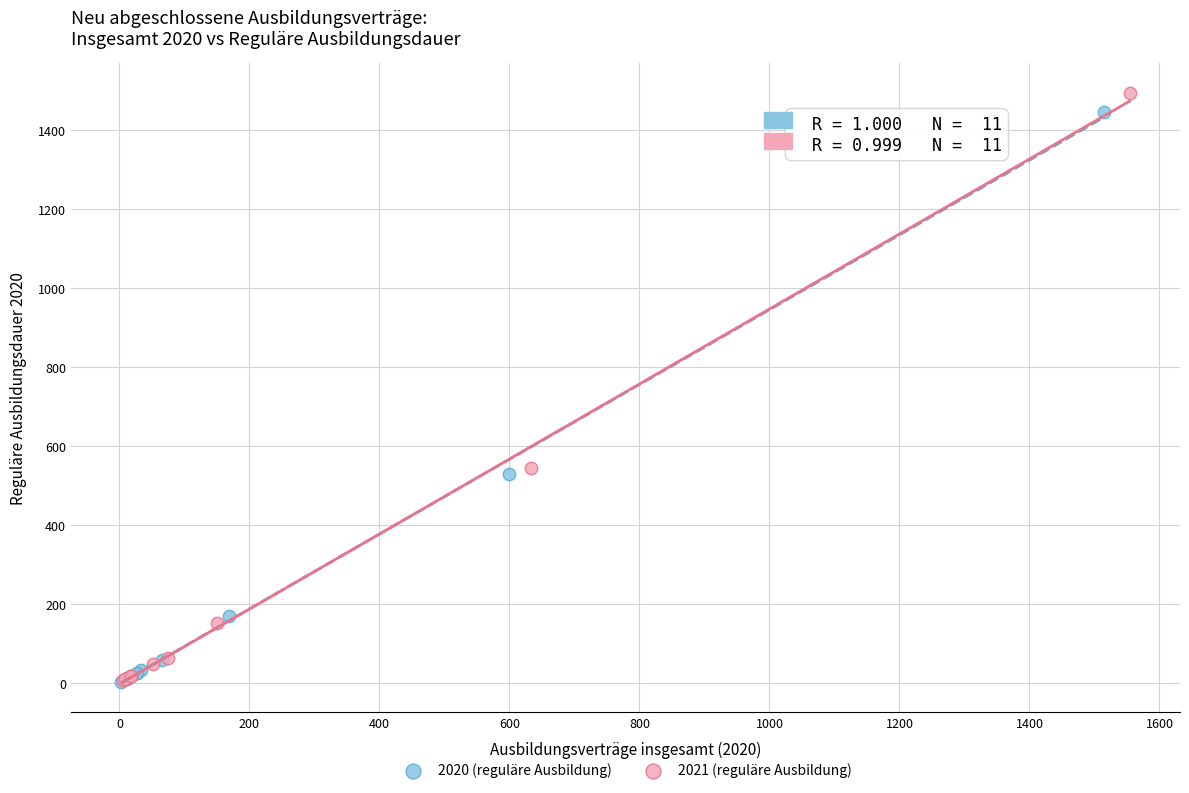

Which series reaches the maximum Y coordinate?

2021 (reguläre Ausbildung)